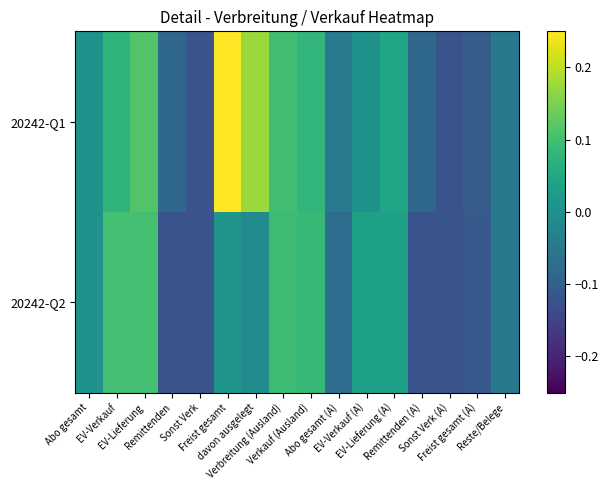

Reading right to left, list all the values displayed in this chart.

20242-Q1: Reste/Belege=-0.0	Freist gesamt (A)=-0.1	Sonst Verk (A)=-0.1	Remittenden (A)=-0.1	EV-Lieferung (A)=0.0	EV-Verkauf (A)=0.0	Abo gesamt (A)=-0.0	Verkauf (Ausland)=0.1	Verbreitung (Ausland)=0.1	davon ausgelegt=0.2	Freist gesamt=0.2	Sonst Verk=-0.1	Remittenden=-0.1	EV-Lieferung=0.1	EV-Verkauf=0.1	Abo gesamt=0.0
20242-Q2: Reste/Belege=-0.0	Freist gesamt (A)=-0.1	Sonst Verk (A)=-0.1	Remittenden (A)=-0.1	EV-Lieferung (A)=0.0	EV-Verkauf (A)=0.0	Abo gesamt (A)=-0.1	Verkauf (Ausland)=0.1	Verbreitung (Ausland)=0.1	davon ausgelegt=-0.0	Freist gesamt=0.0	Sonst Verk=-0.1	Remittenden=-0.1	EV-Lieferung=0.1	EV-Verkauf=0.1	Abo gesamt=0.0